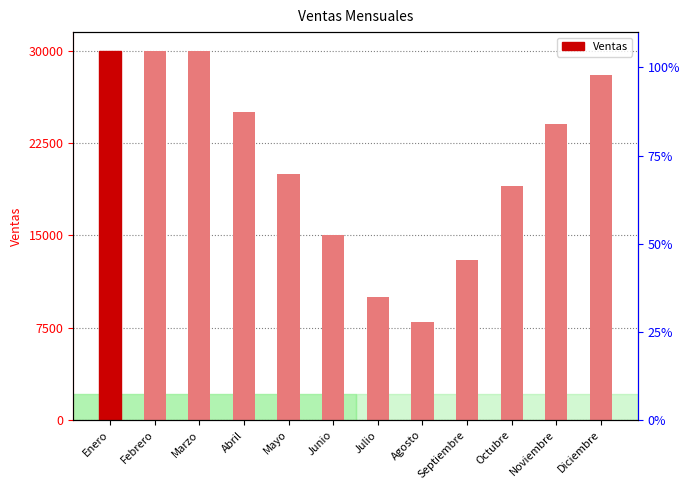

What is the value of the 12th bar from the left?

28000